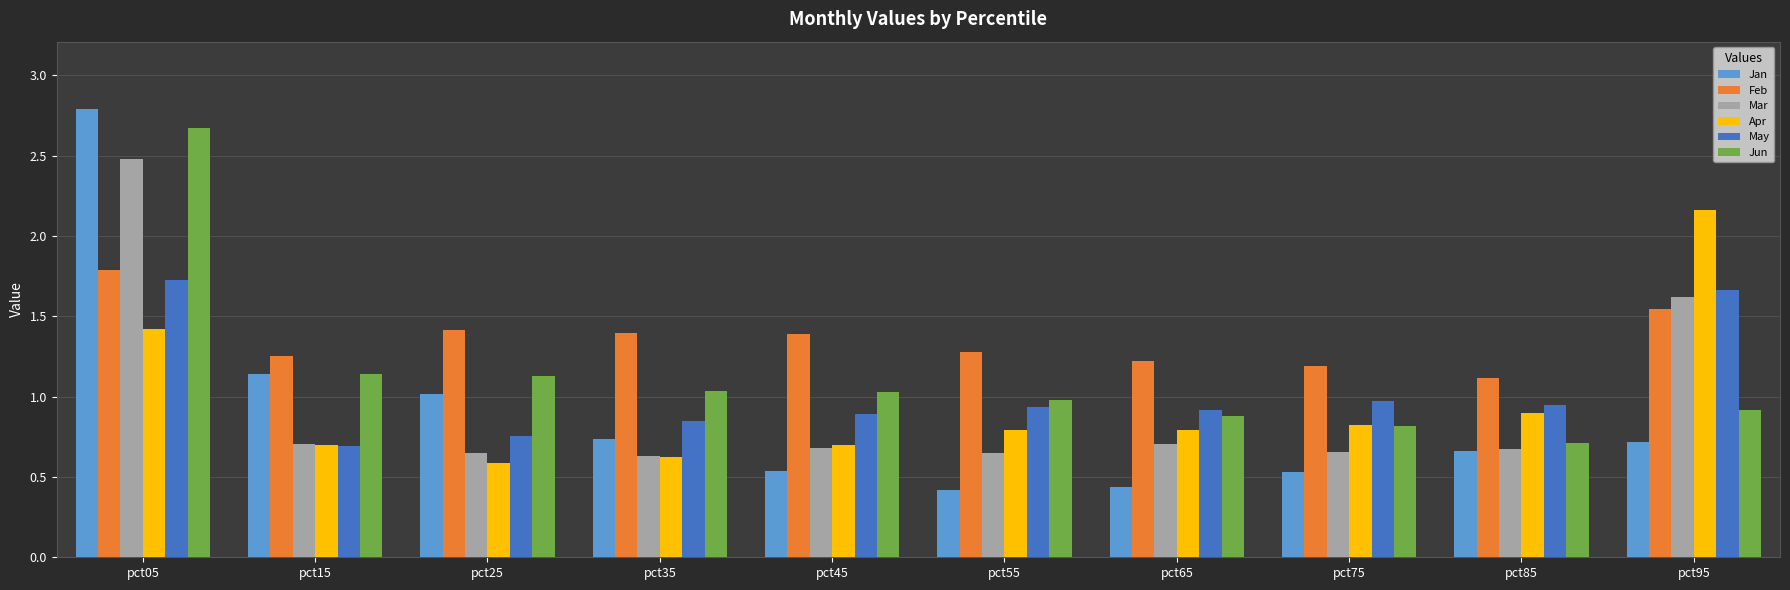

Which series changed the most between pct25 and pct65?

Jan